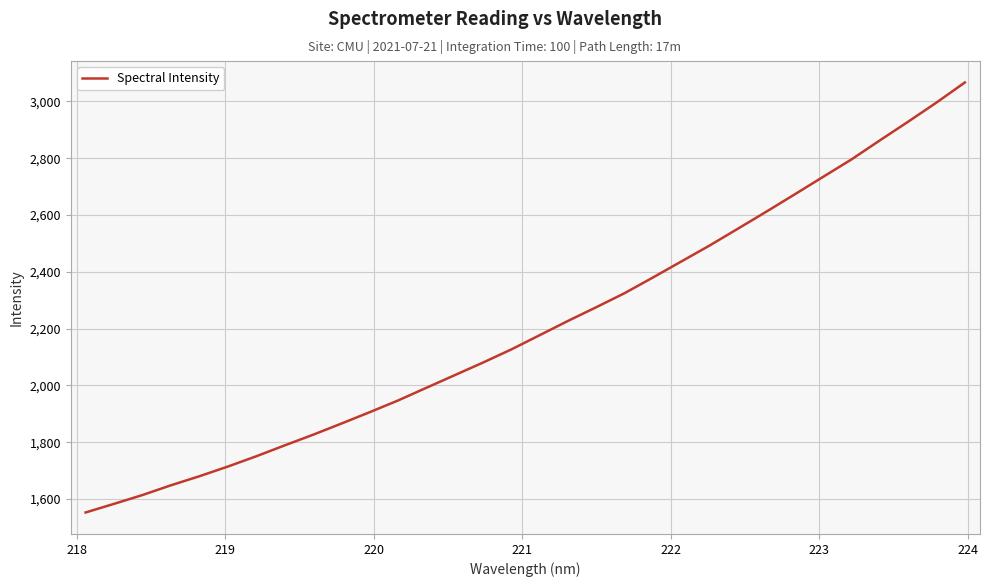

What is the minimum value shown in the chart?

1552.3